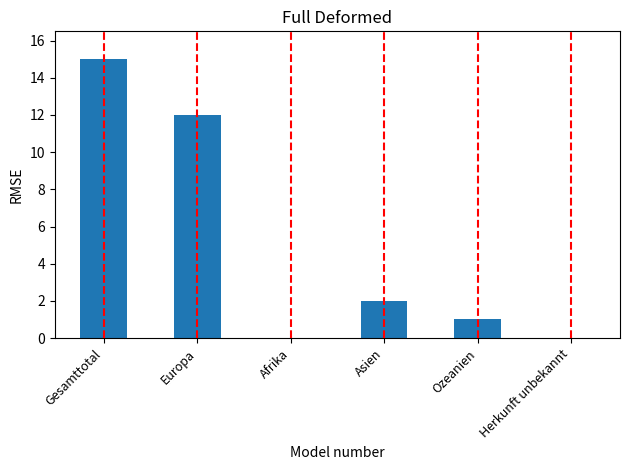

What is the maximum value shown in the chart?

15